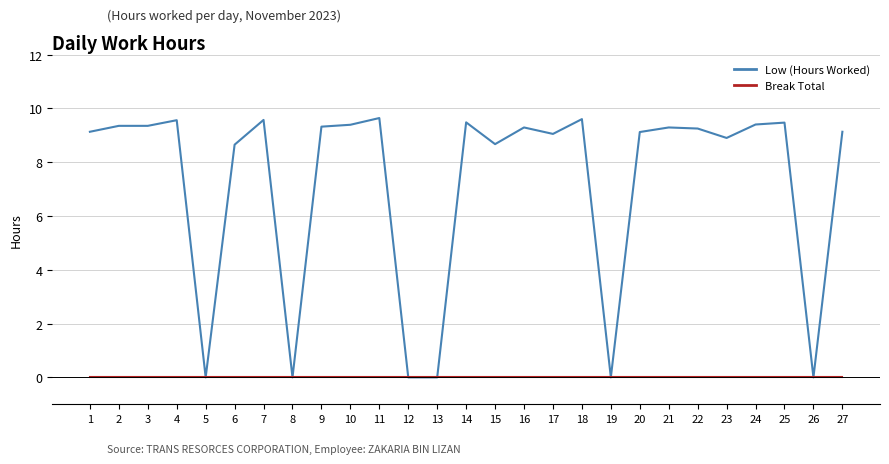

Which series has the largest total across all categories?

Low (Hours Worked)